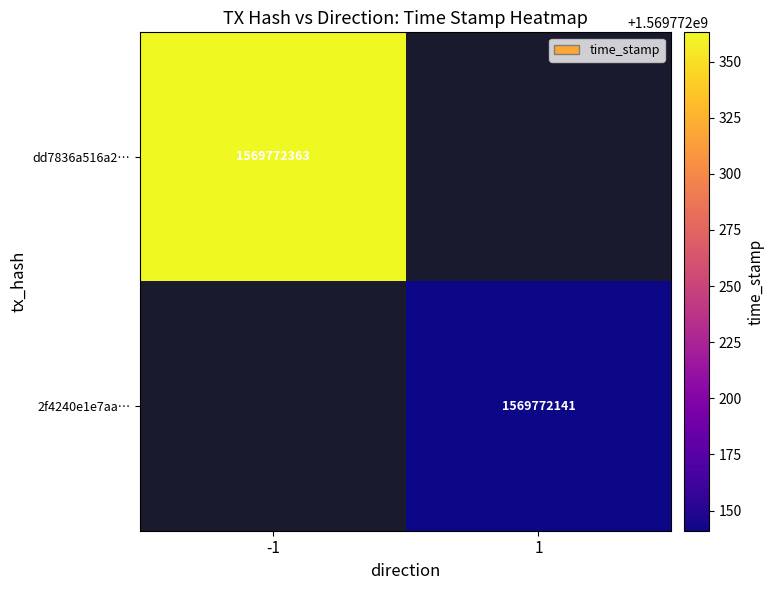

List the series in order of their overall mean, lowest first.

2f4240e1e7aa93416b8760481d57107bfdab453, dd7836a516a2d2c41d0c69fd96336514ac8c1e3